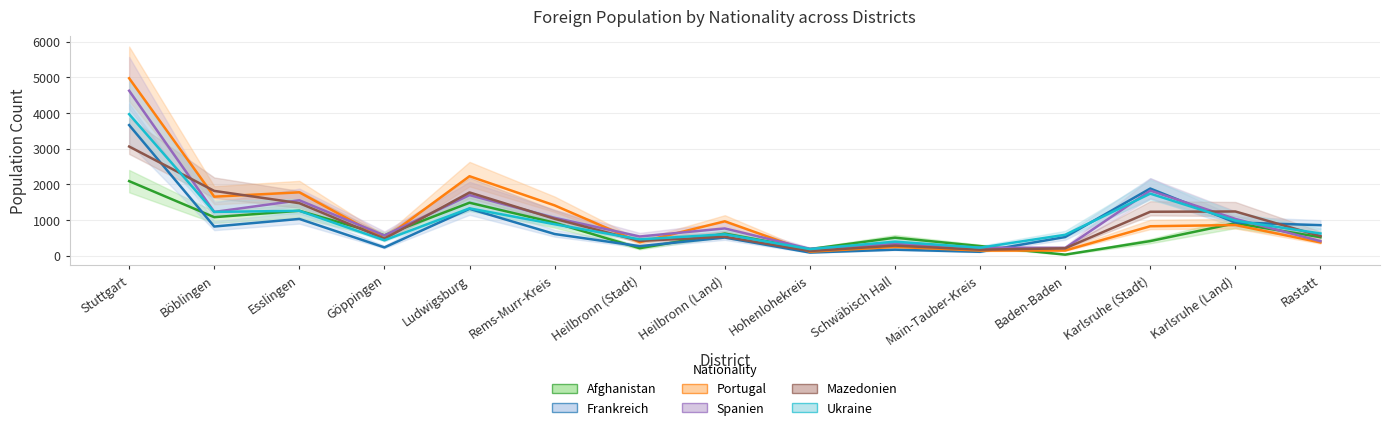

At which category does Spanien reach its first local peak?

Esslingen